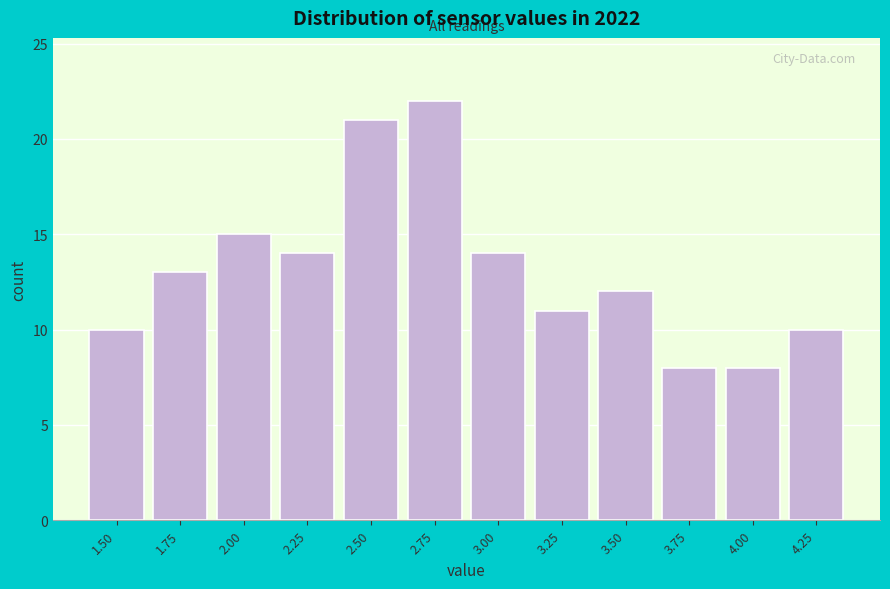

Reading left to right, list all the values displayed in this chart.

1.50=10	1.75=13	2.00=15	2.25=14	2.50=21	2.75=22	3.00=14	3.25=11	3.50=12	3.75=8	4.00=8	4.25=10